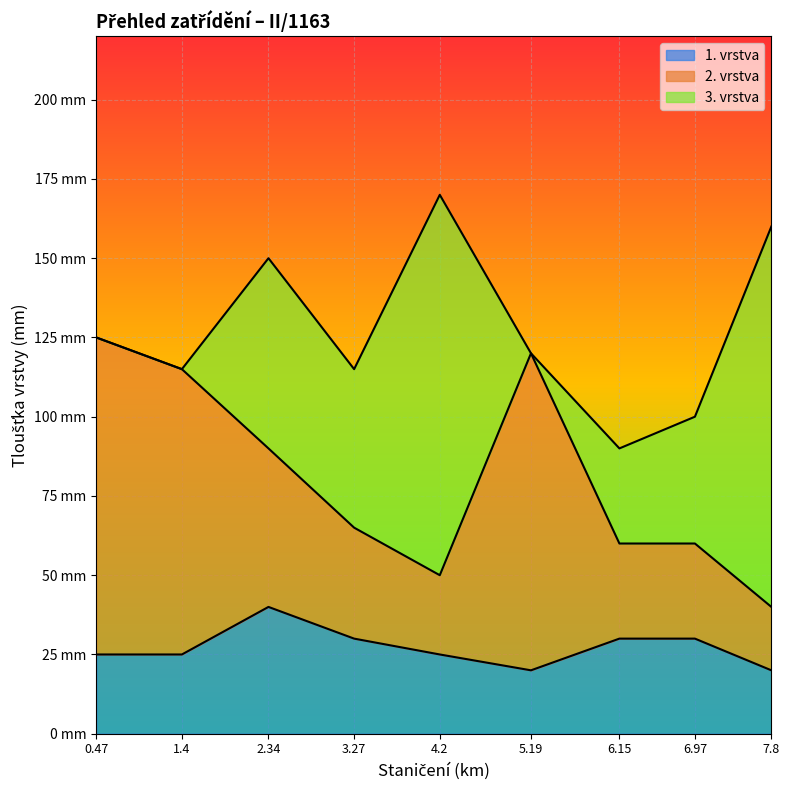

What are all the series names shown in the legend?

1. vrstva, 2. vrstva, 3. vrstva